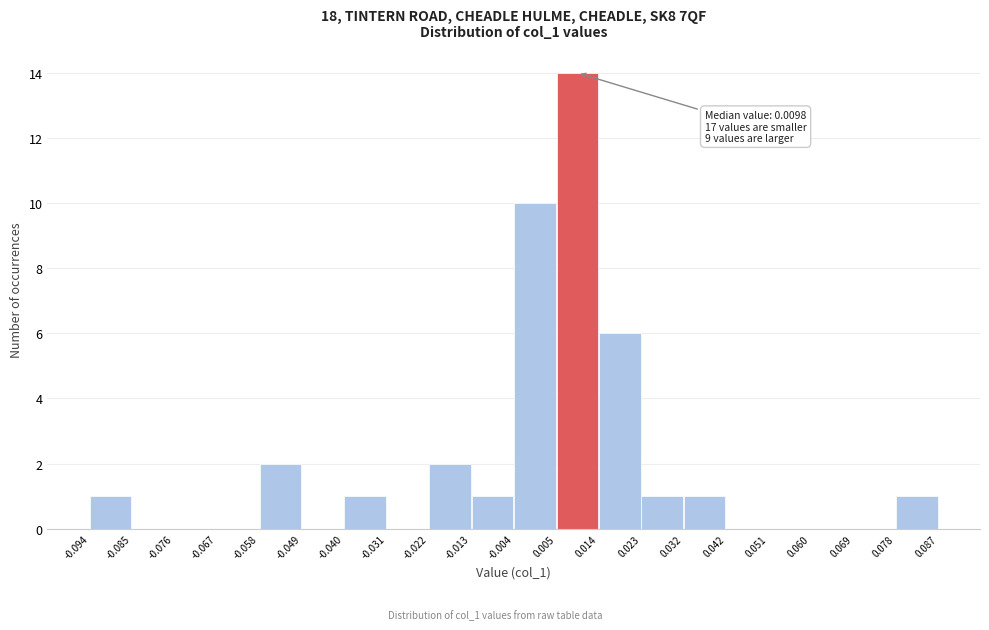

Which range on the x-axis has the tallest bar?

0.005 to 0.014